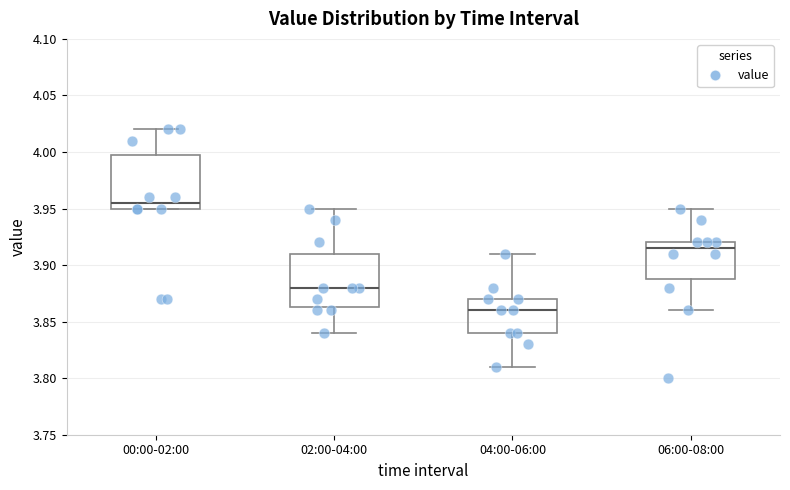

Which box's median line is the lowest?

04:00-06:00